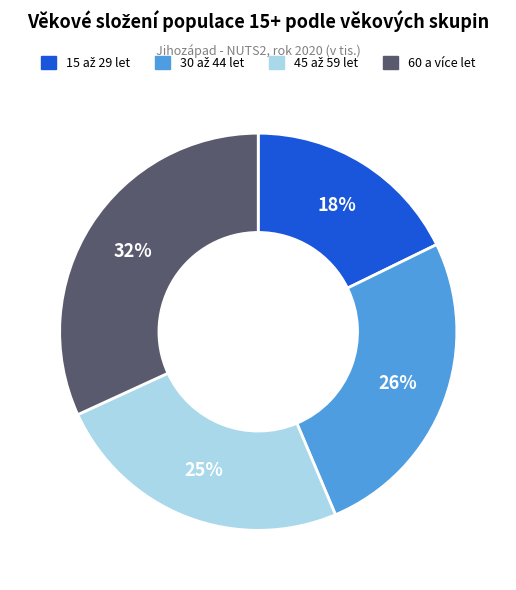

What is the largest slice in the pie chart?

60 a více let